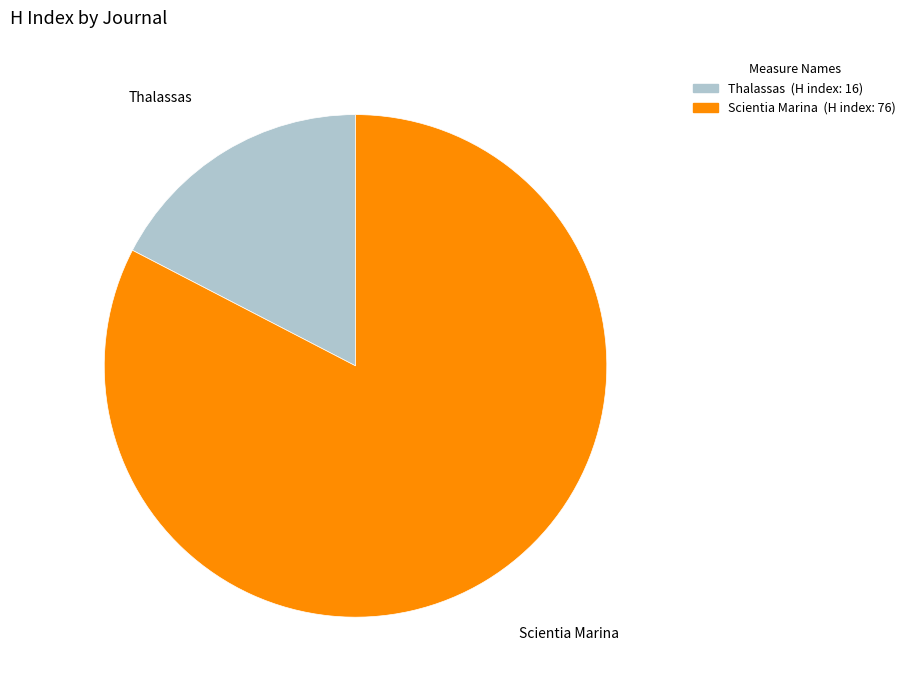

Is it true that Scientia Marina is 77% of the pie?

False